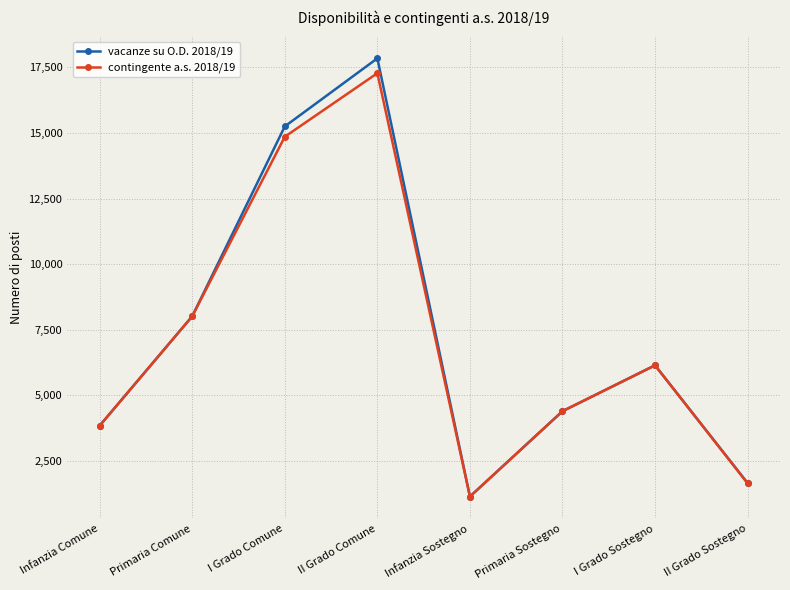

Which series changed the most between II Grado Comune and Infanzia Sostegno?

vacanze su O.D. 2018/19